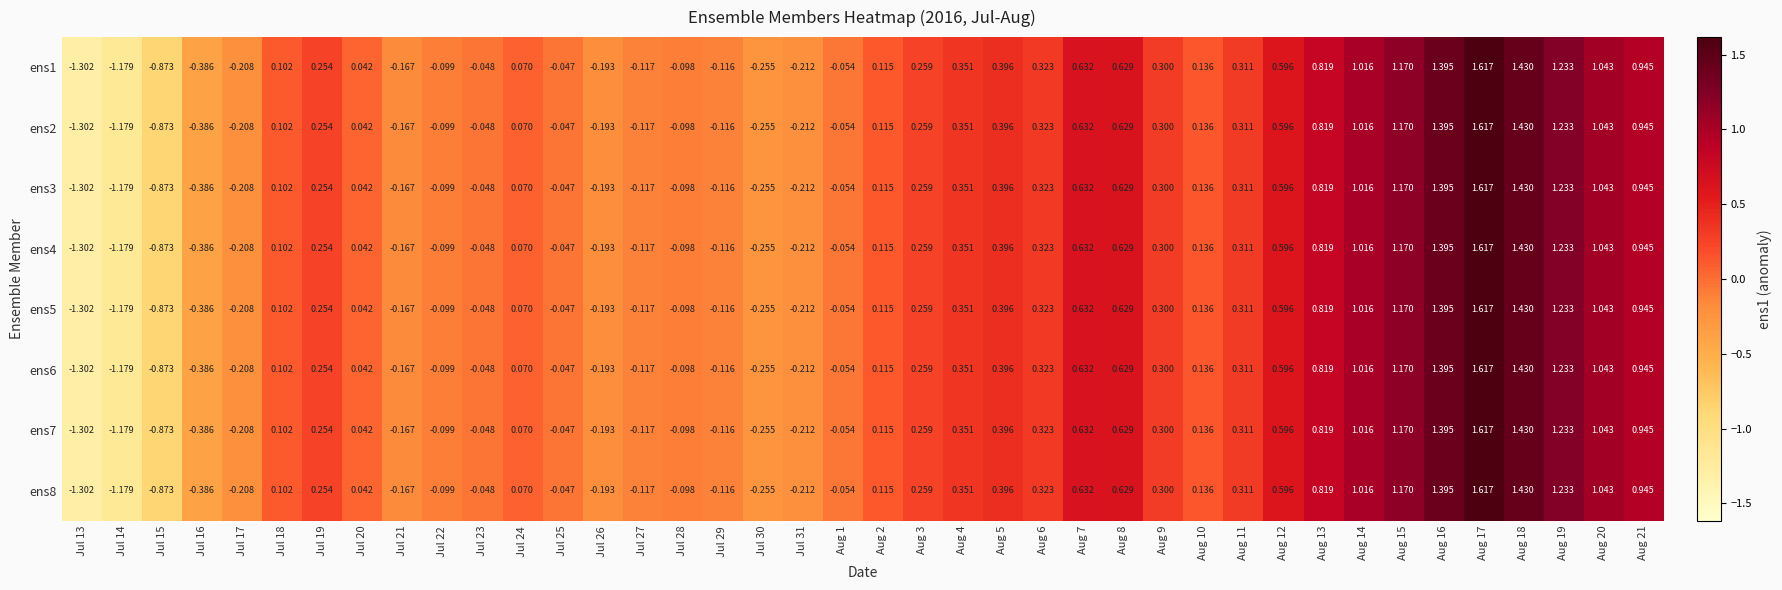

Count the number of categories in the chart.

40